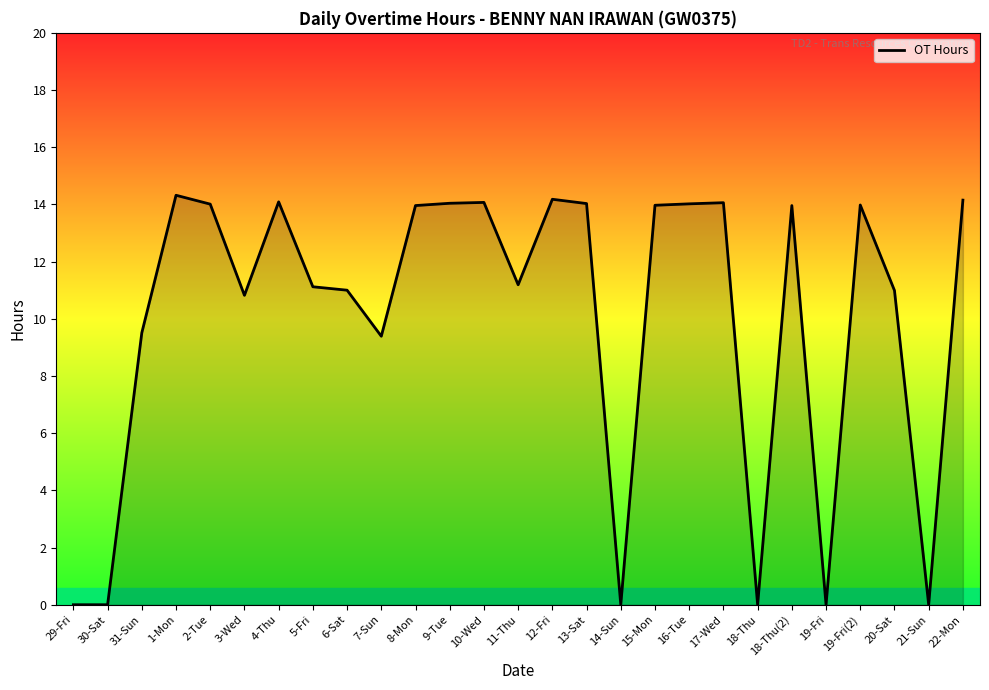

Does the chart display data point markers on the line(s)?

No